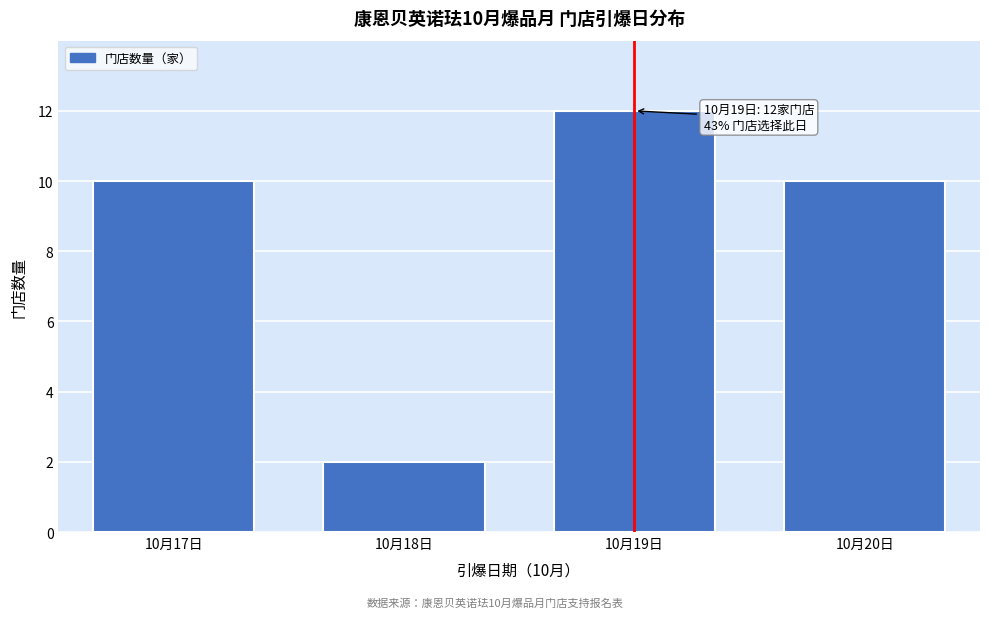

Reading left to right, what are all the values shown in this chart?

10月17日=10	10月18日=2	10月19日=12	10月20日=10